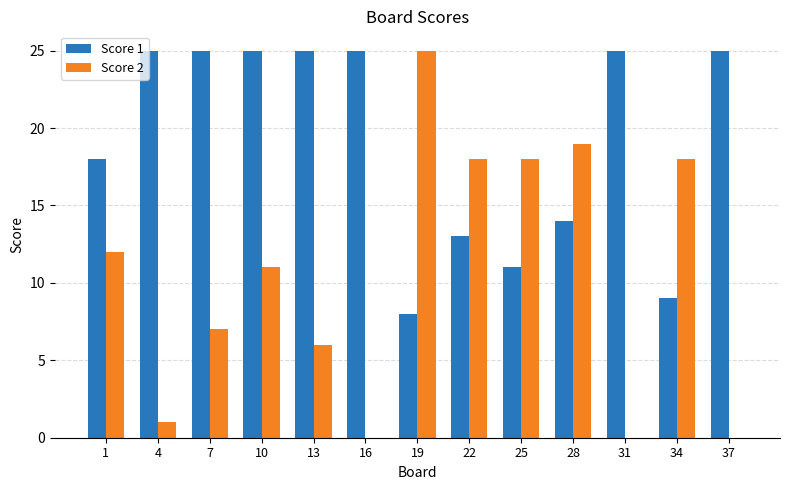

Which series has the largest total across all categories?

Score 1